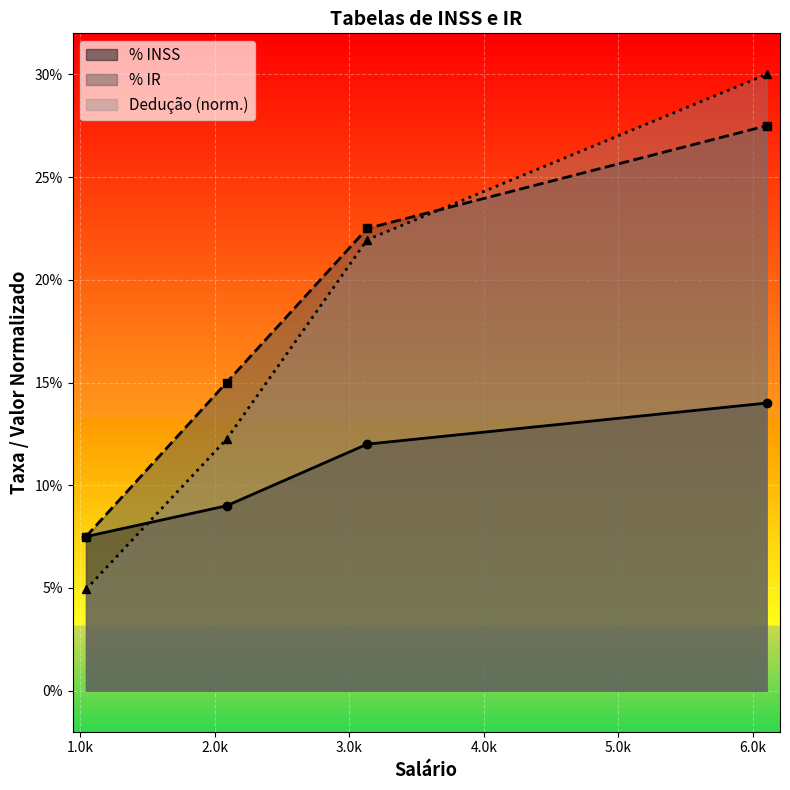

True or false: Deducao has more than 0 interior local peaks.

False